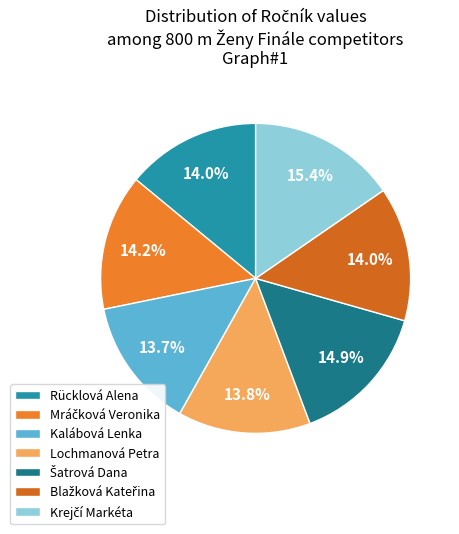

What is the ratio of the value at Lochmanová Petra to the value at Rücklová Alena?

1.0